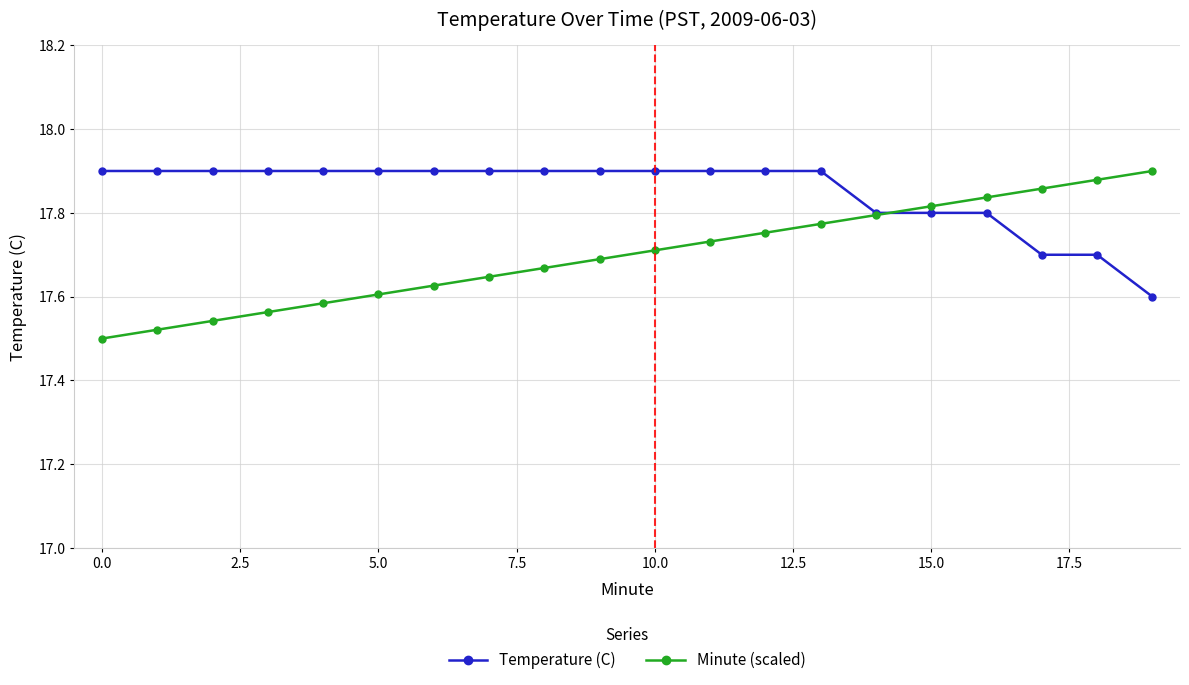

How many Minute (scaled) values are between 17 and 18?

20